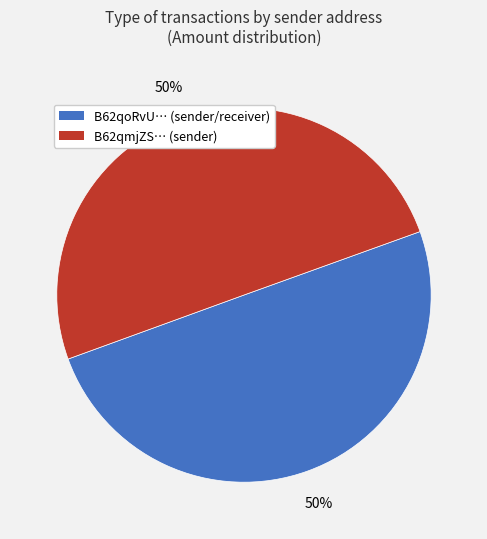

To the nearest percent, what is the average slice percentage?

50%